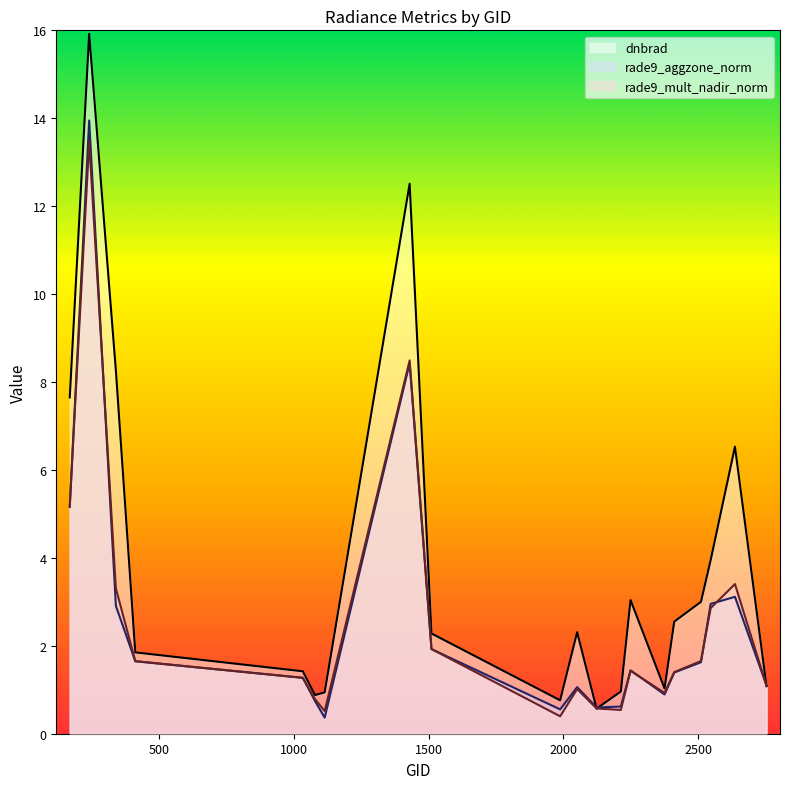

At which label is dnbrad closest to 8?

341